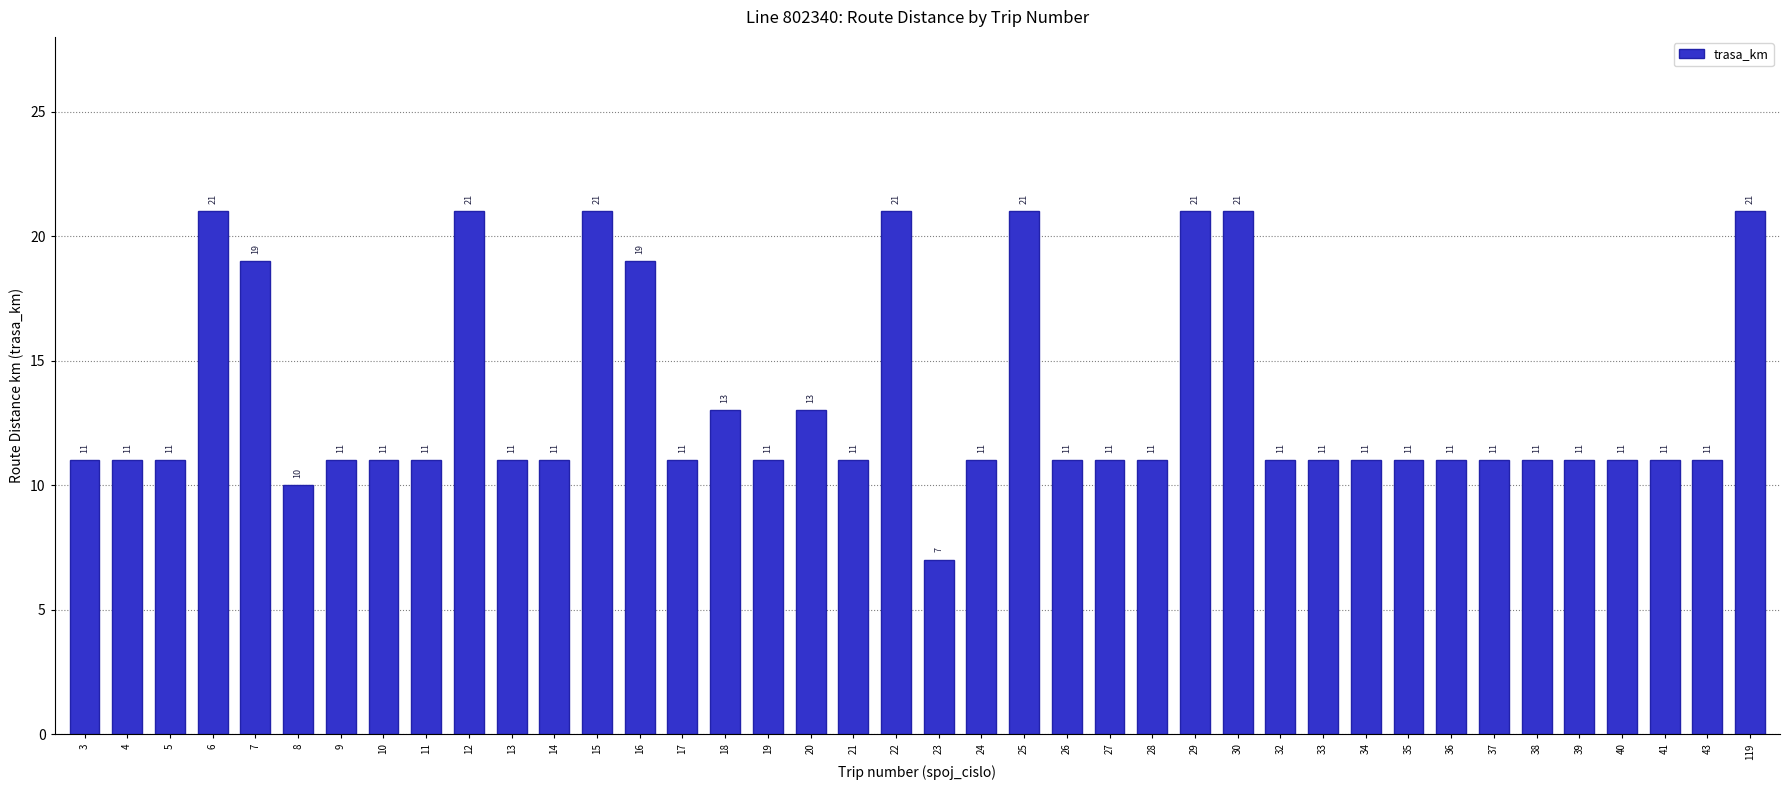

What is the maximum value shown in the chart?

21